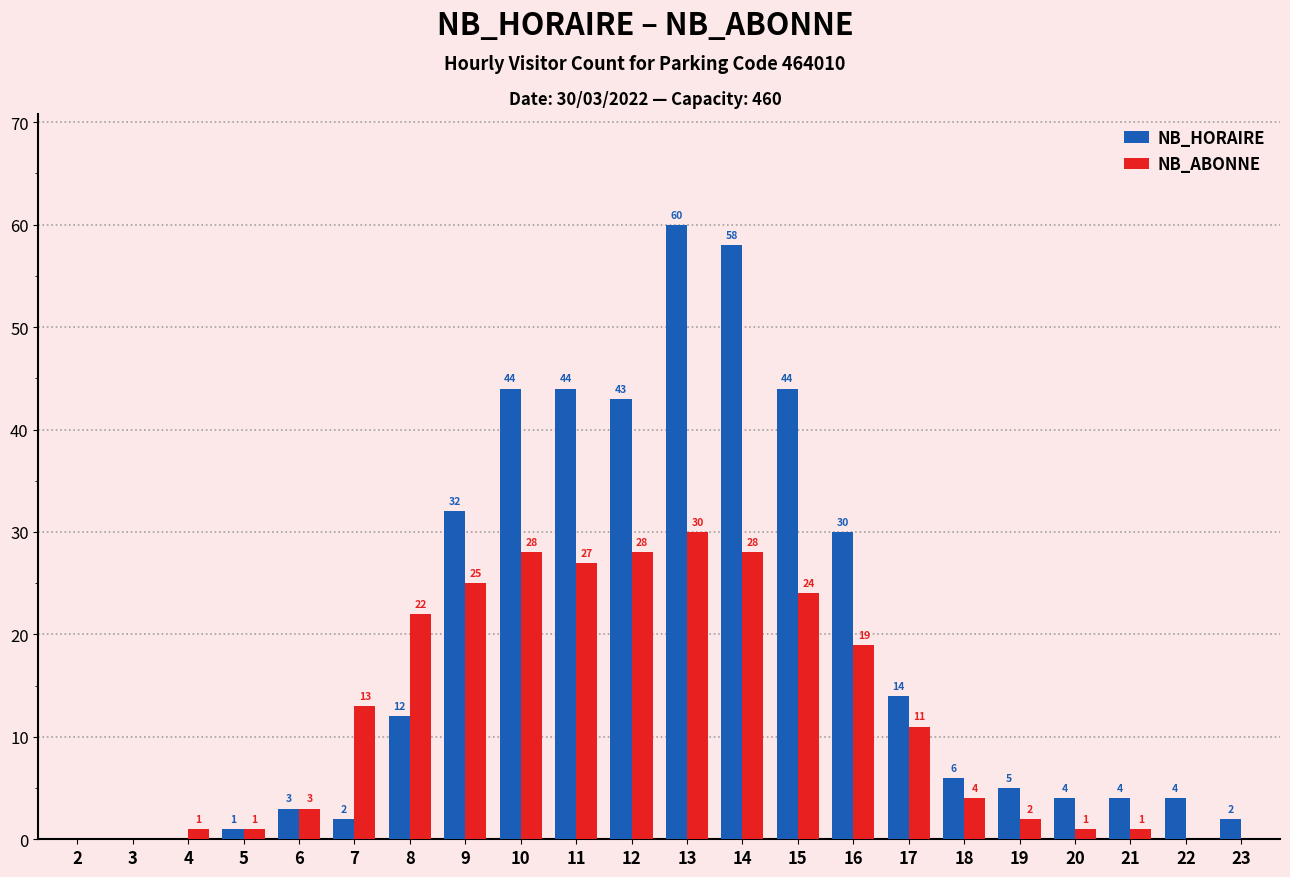

What is the spread (max minus min) of values at 7?

11